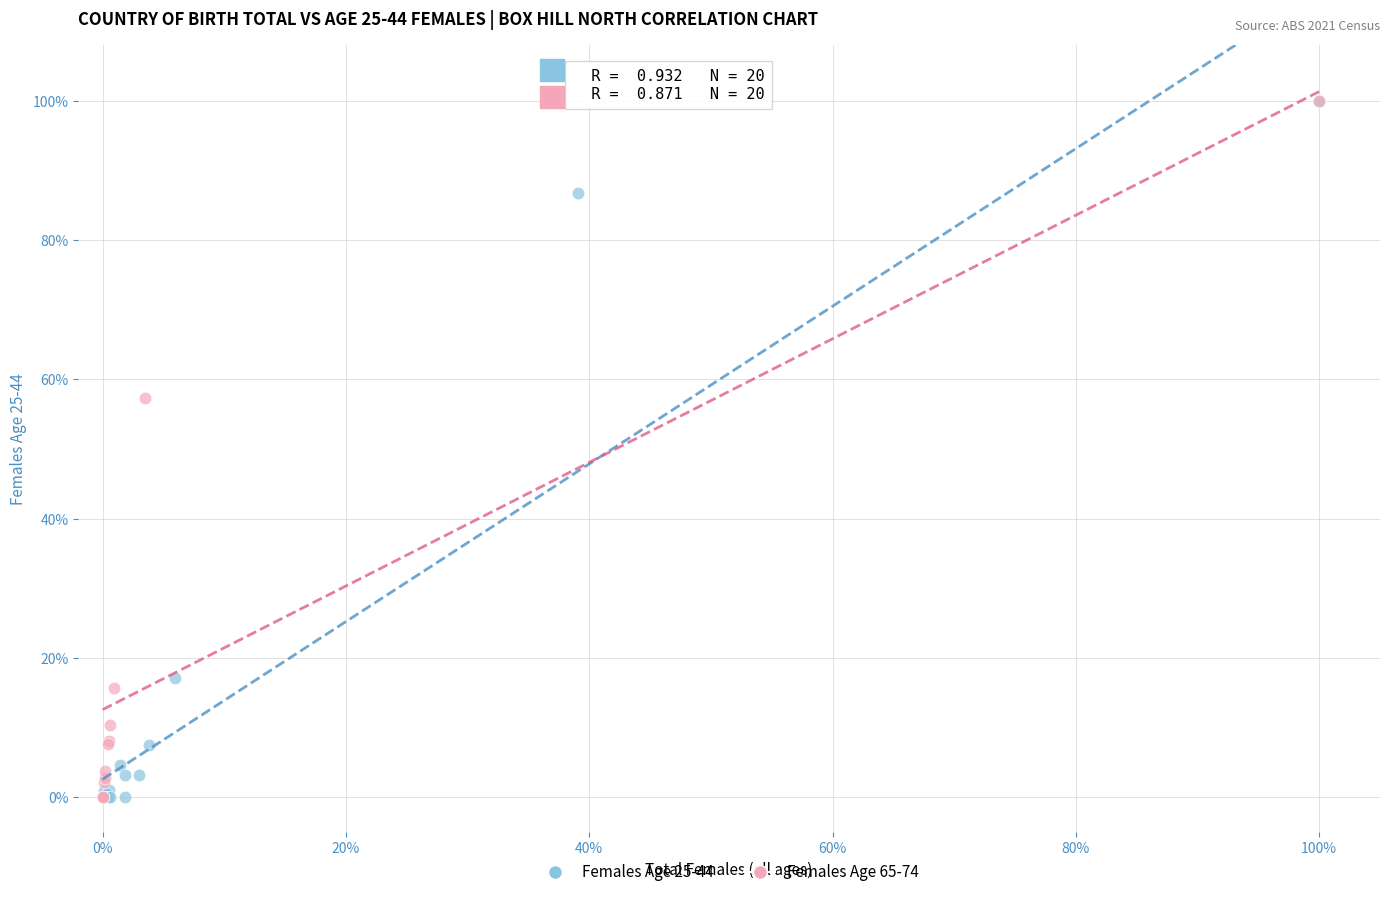

What are all the series names shown in the legend?

Females Age 25-44, Females Age 65-74